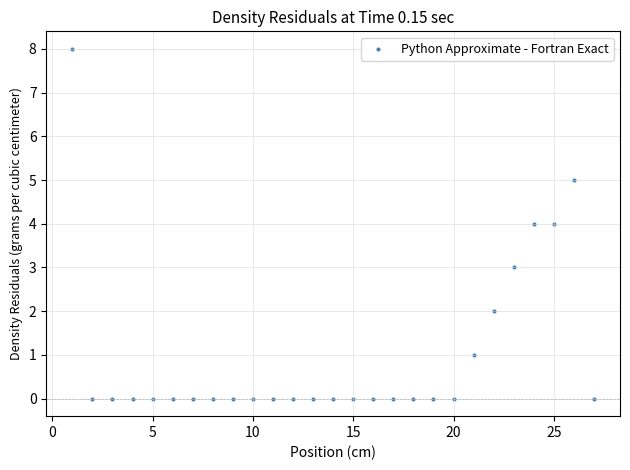

What is the range of Y values (max minus min)?

8